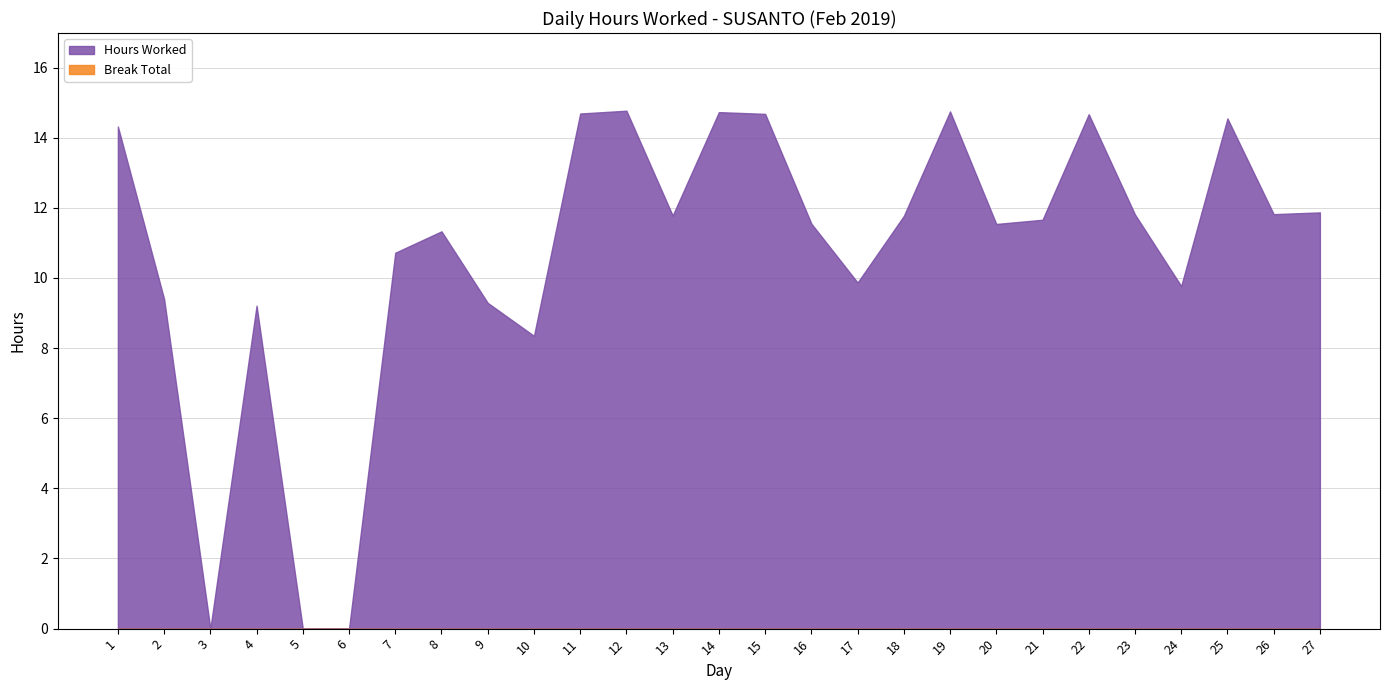

Which label corresponds to the smallest value in the chart?

3